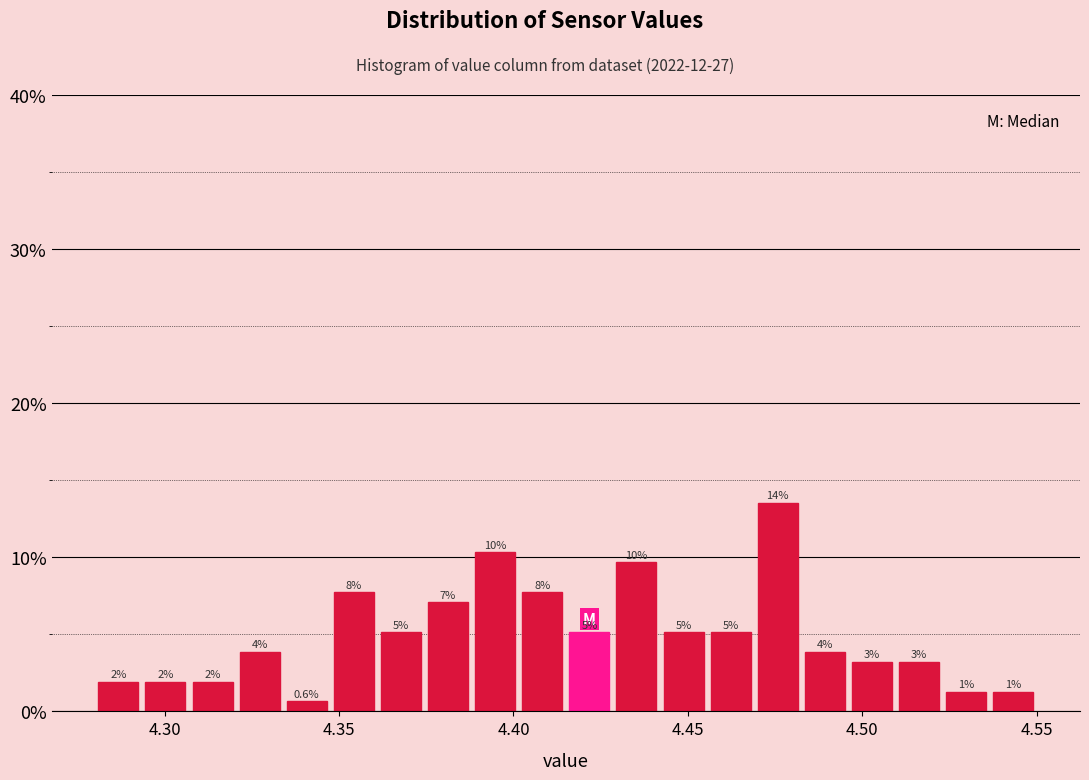

Read against the x-axis, roughly where is the centre of the tallest bar?

4.475